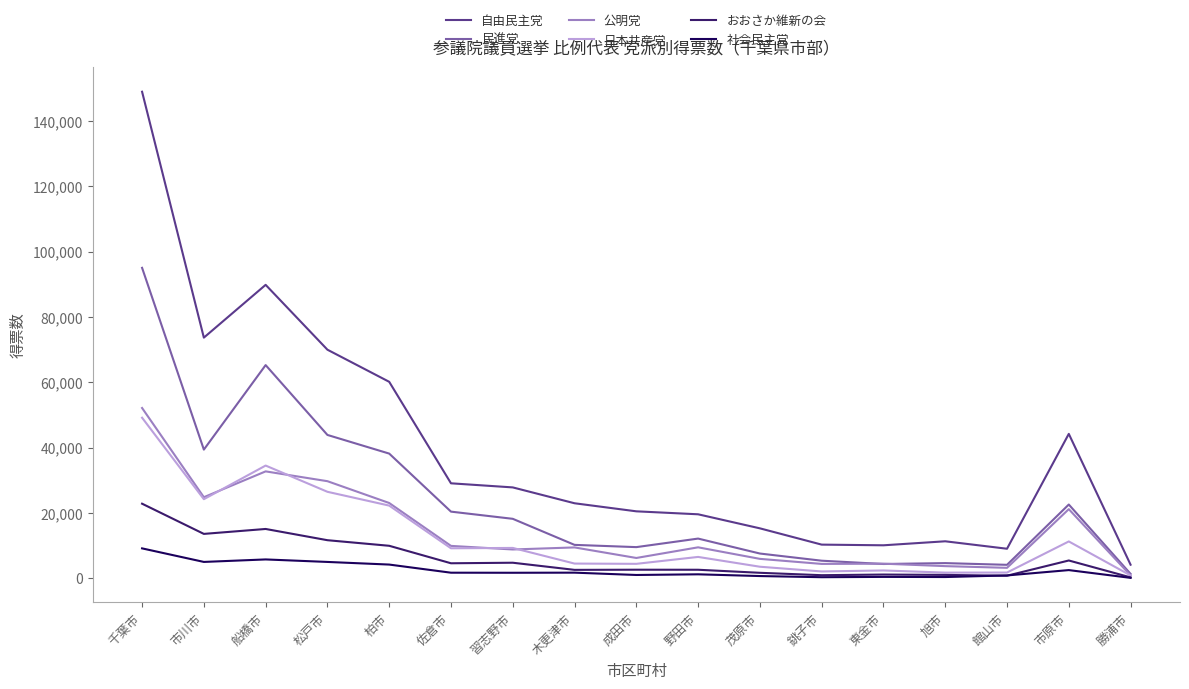

True or false: おおさか維新の会 and 自由民主党 cross at least once.

False